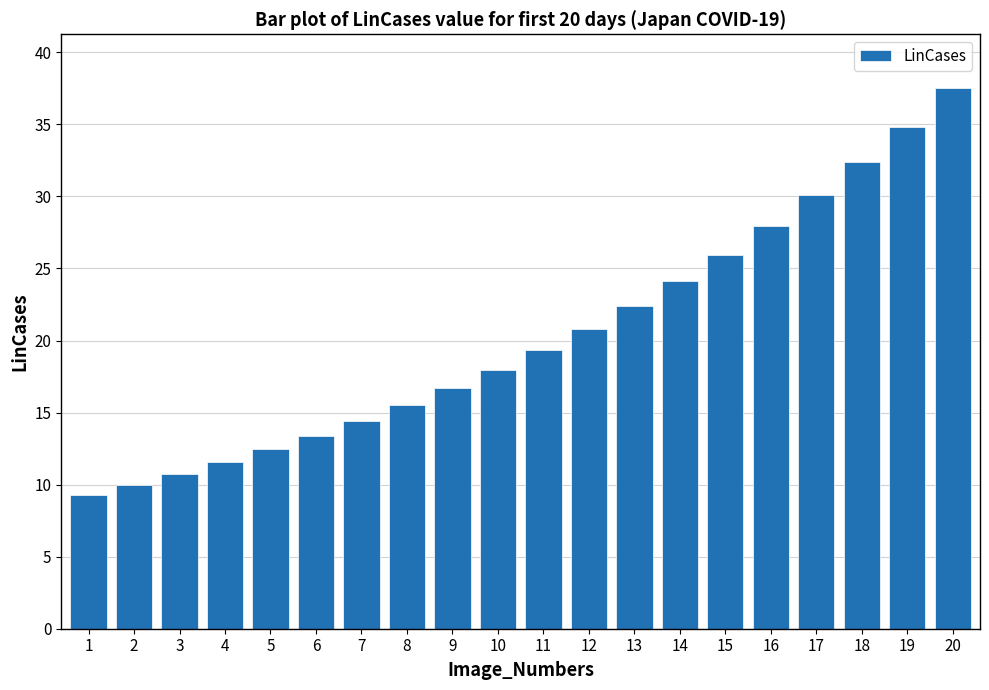

What is the greatest value displayed?

37.5